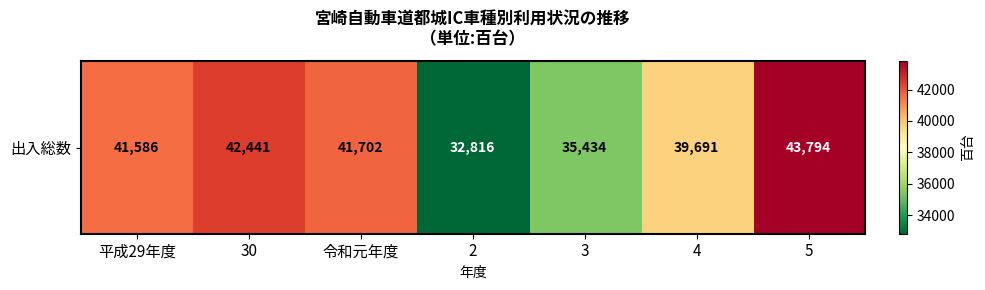

What is the difference between the second highest and second lowest values?

7007